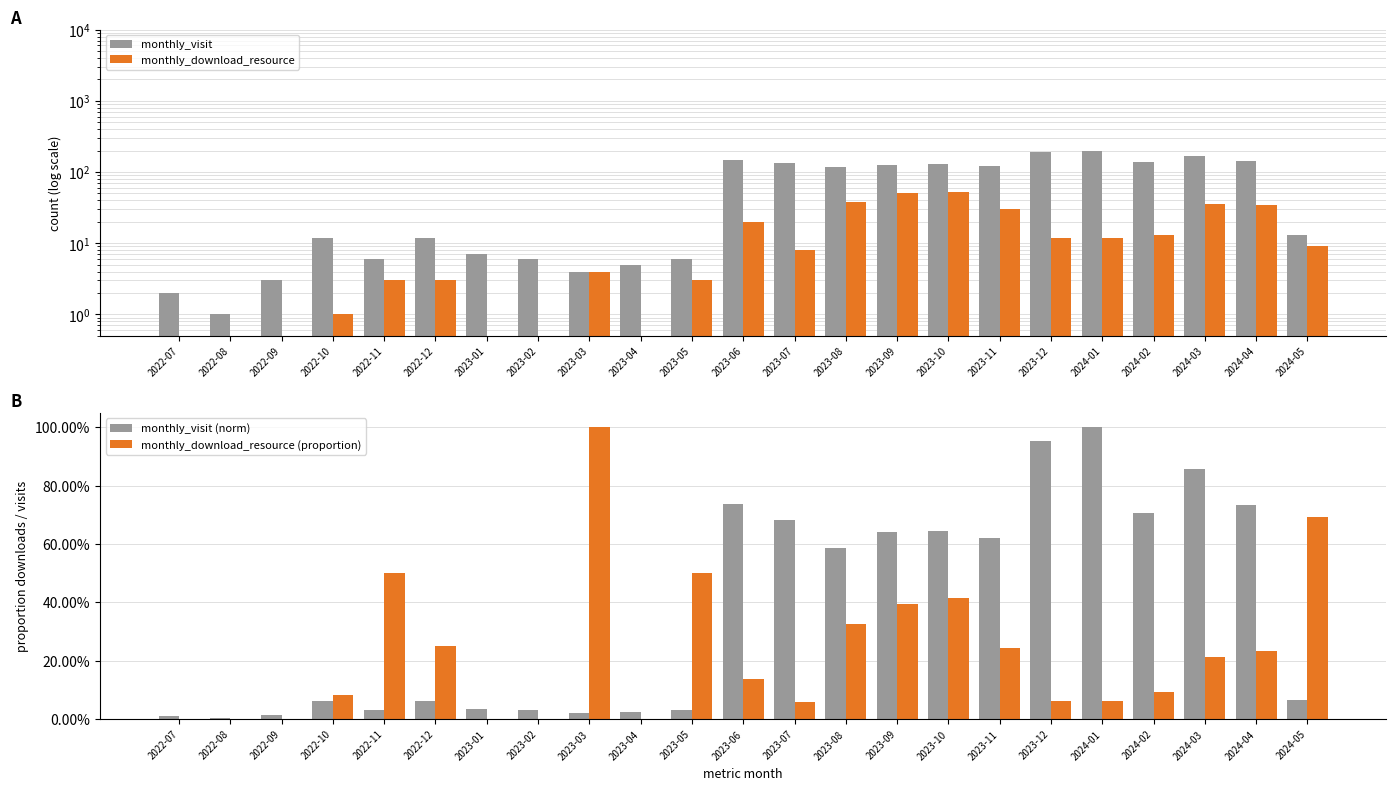

Which label corresponds to the largest value in the chart?

2024-01